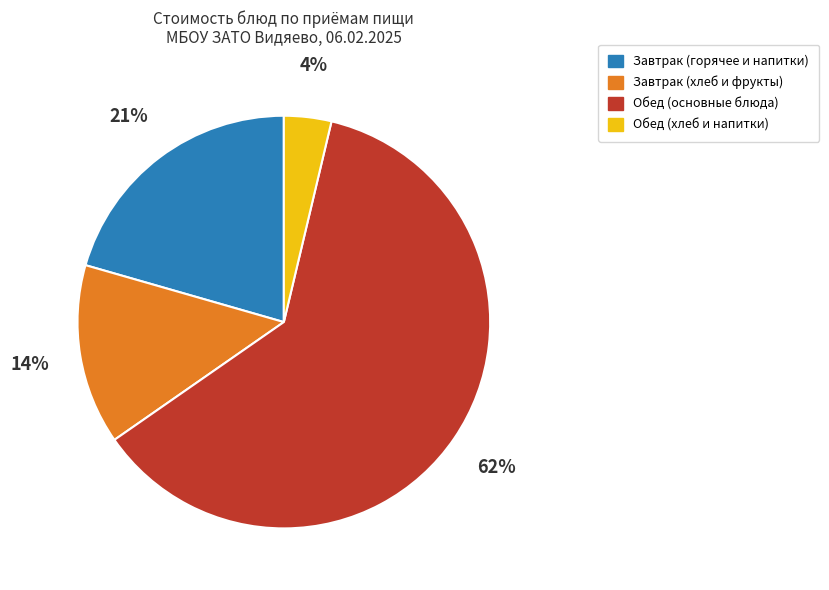

Is there a majority slice in this chart?

Yes